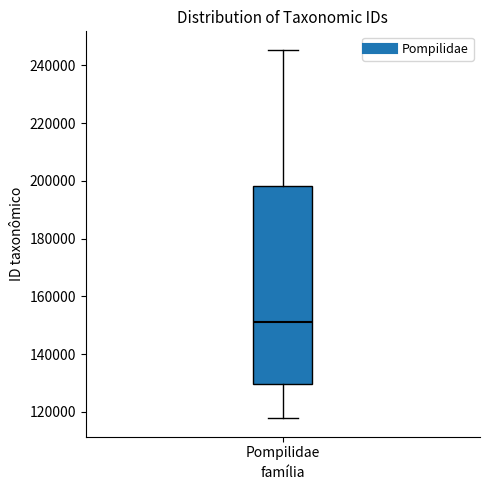

Read this box plot against the y-axis: the position of the median line, the range covered by the box, and the ends of both whiskers. The values are not printed on the chart, so give them approximately, as read against the axis.

median 152000, box 130000 to 198000, whiskers 118000 to 246000